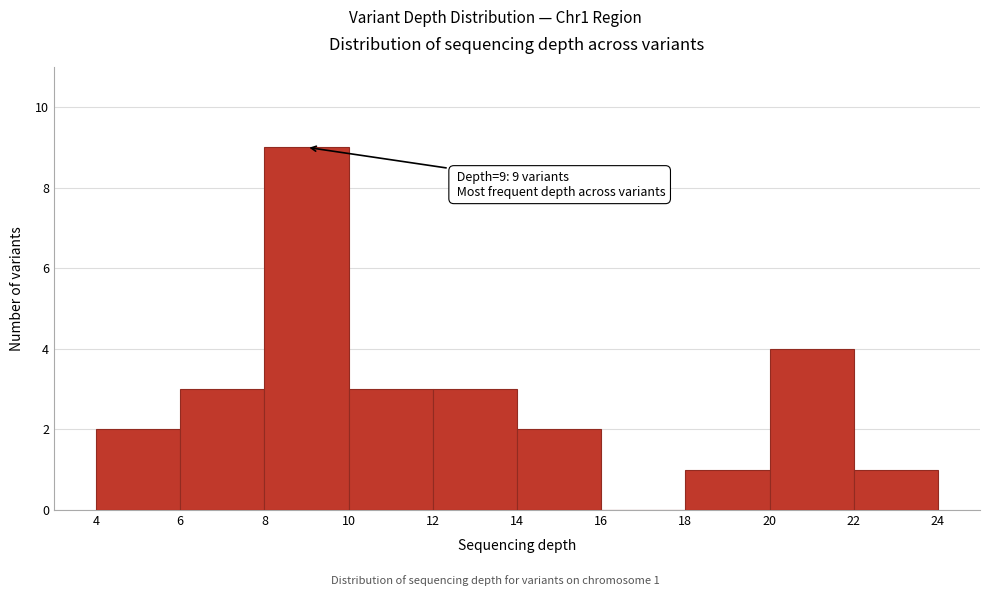

Which range on the x-axis has the tallest bar?

8 to 10